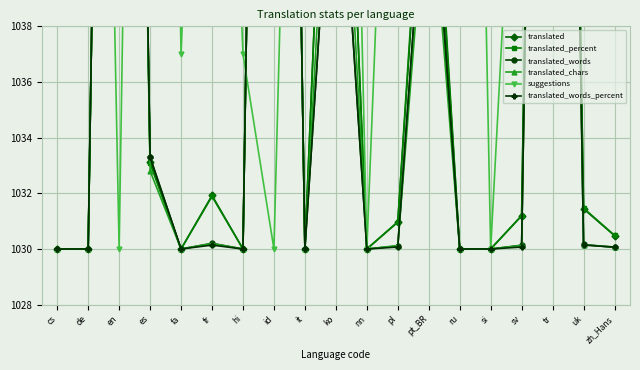

What is the average value of the translated_percent series?

1043.8